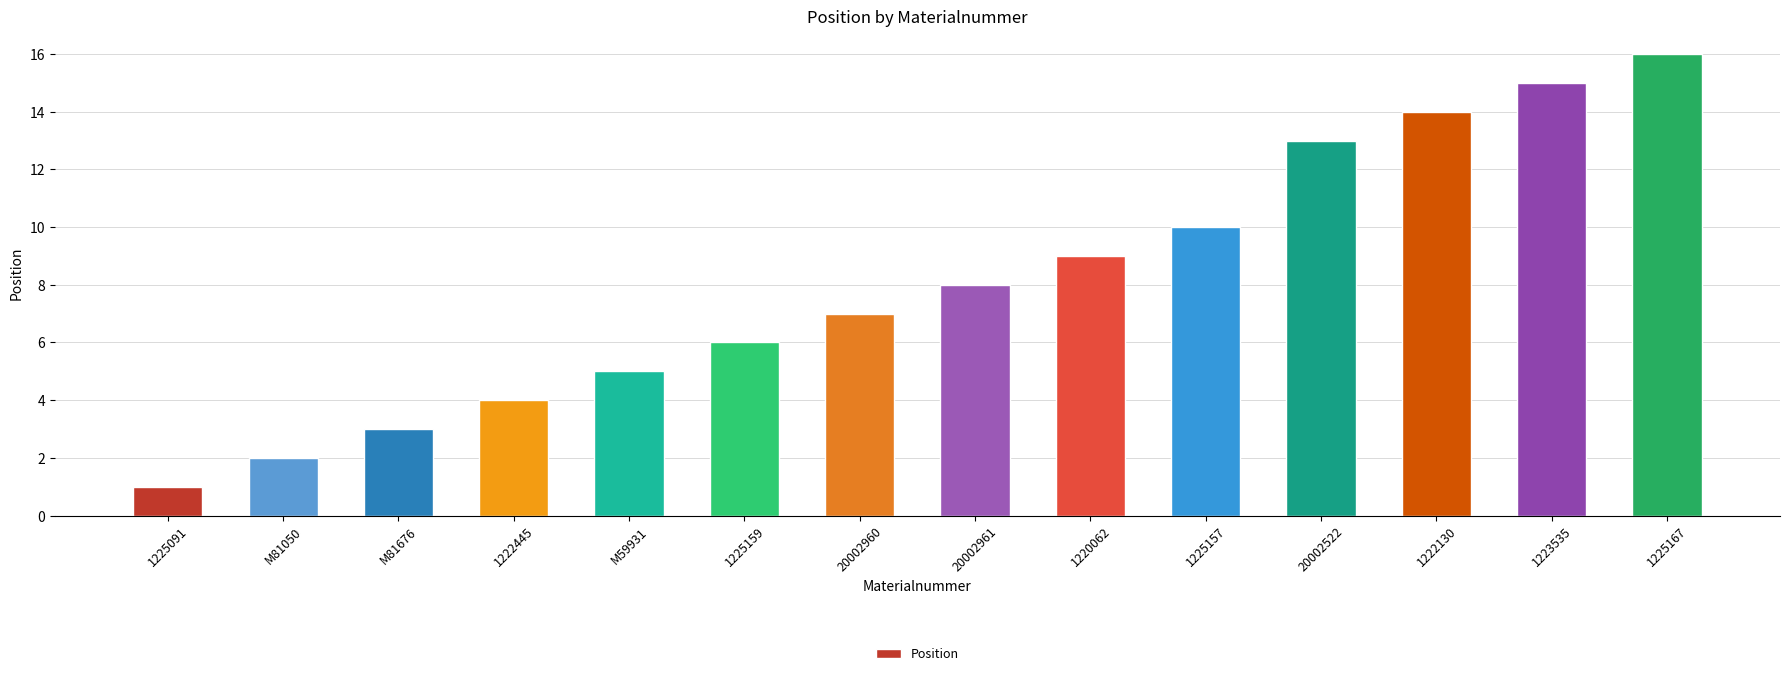

Which has a higher value, 20002960 or 1222445?

20002960